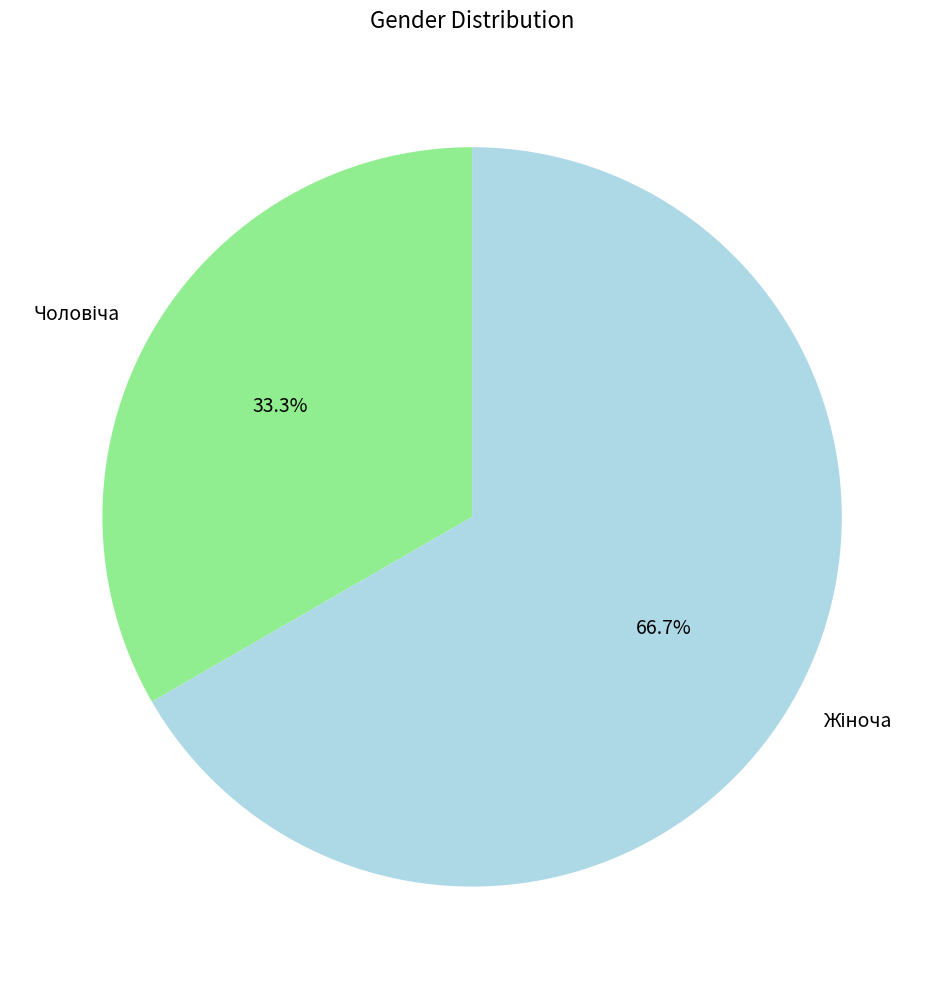

Does any single category account for the majority?

Yes